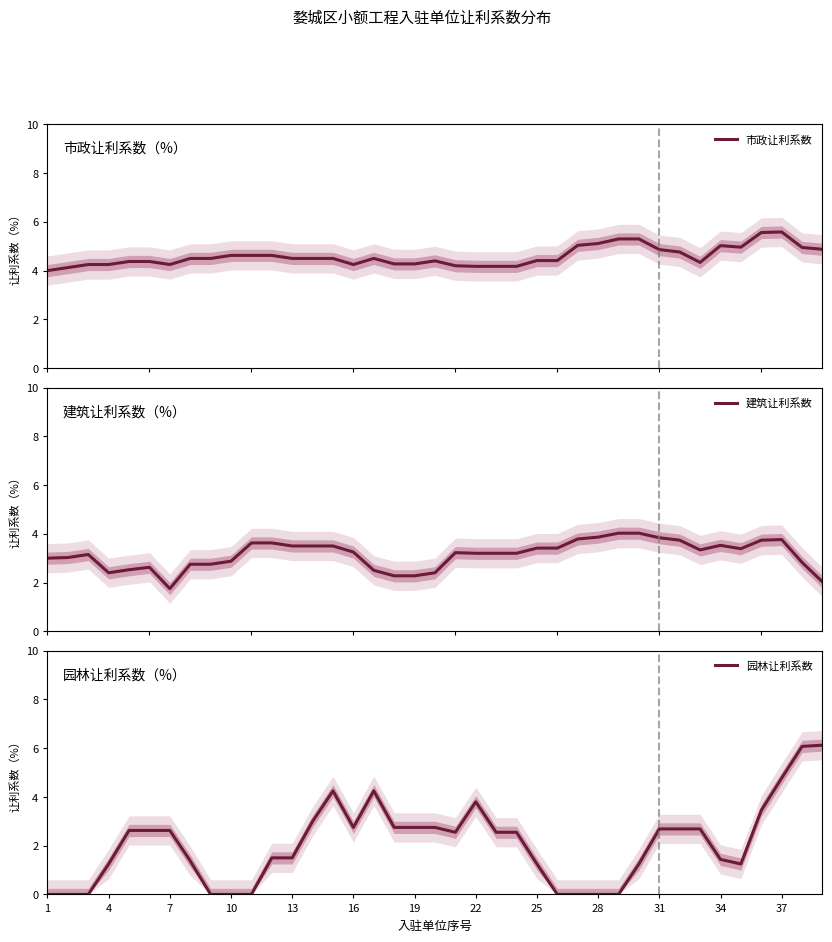

How many lines are shown in the chart?

3